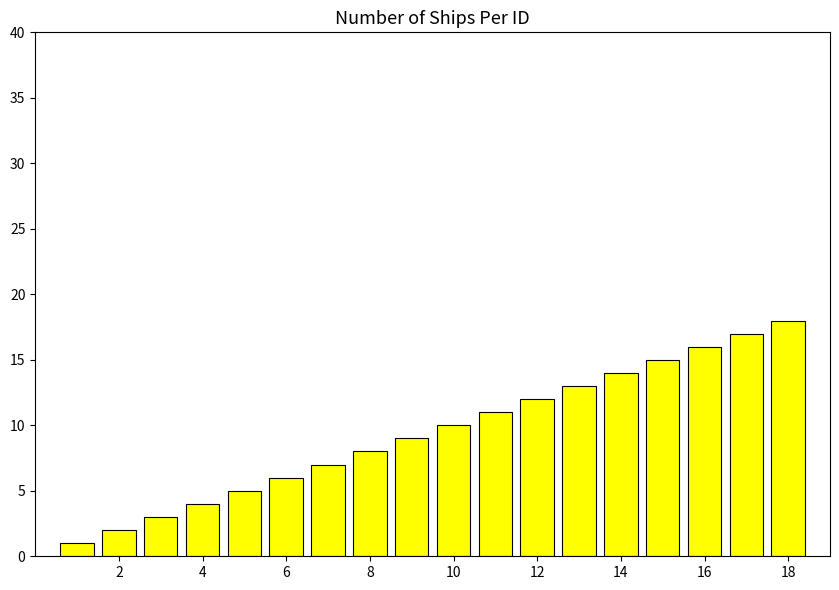

What is the difference between the maximum and minimum values?

17